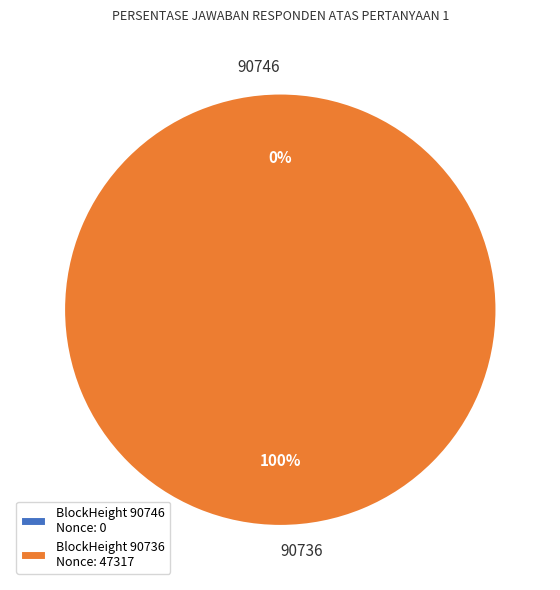

Count the number of slices in the pie.

2